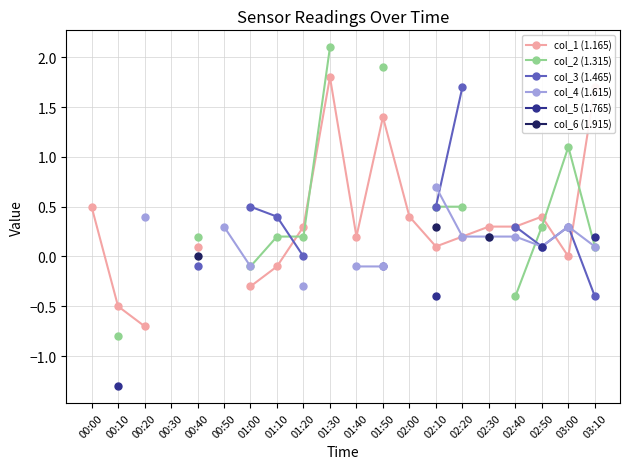

Is it true that col_3 (1.465) equals 0.1 at 02:50?

True